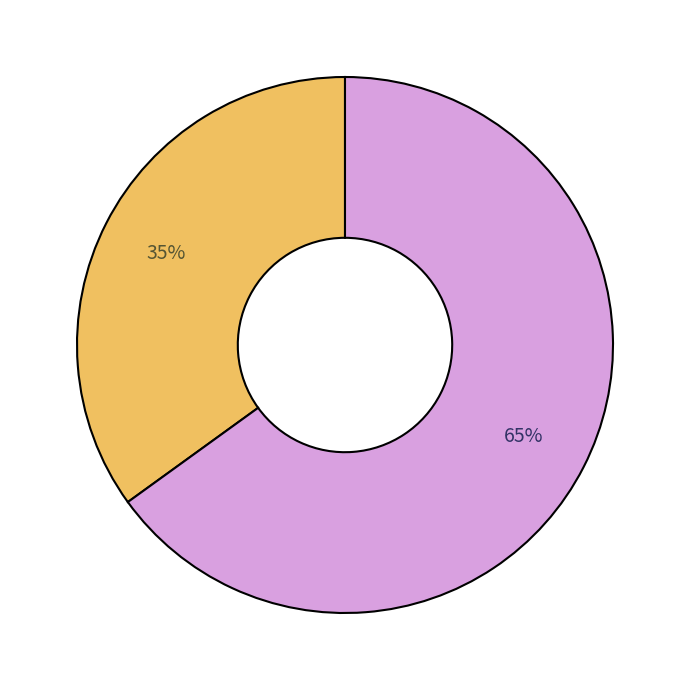

To the nearest percent, what is the average slice percentage?

50%